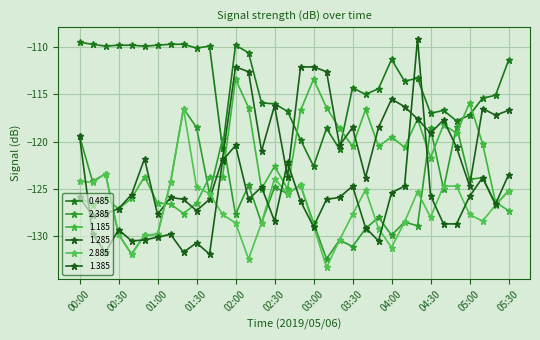

What is the greatest value displayed?

-109.1